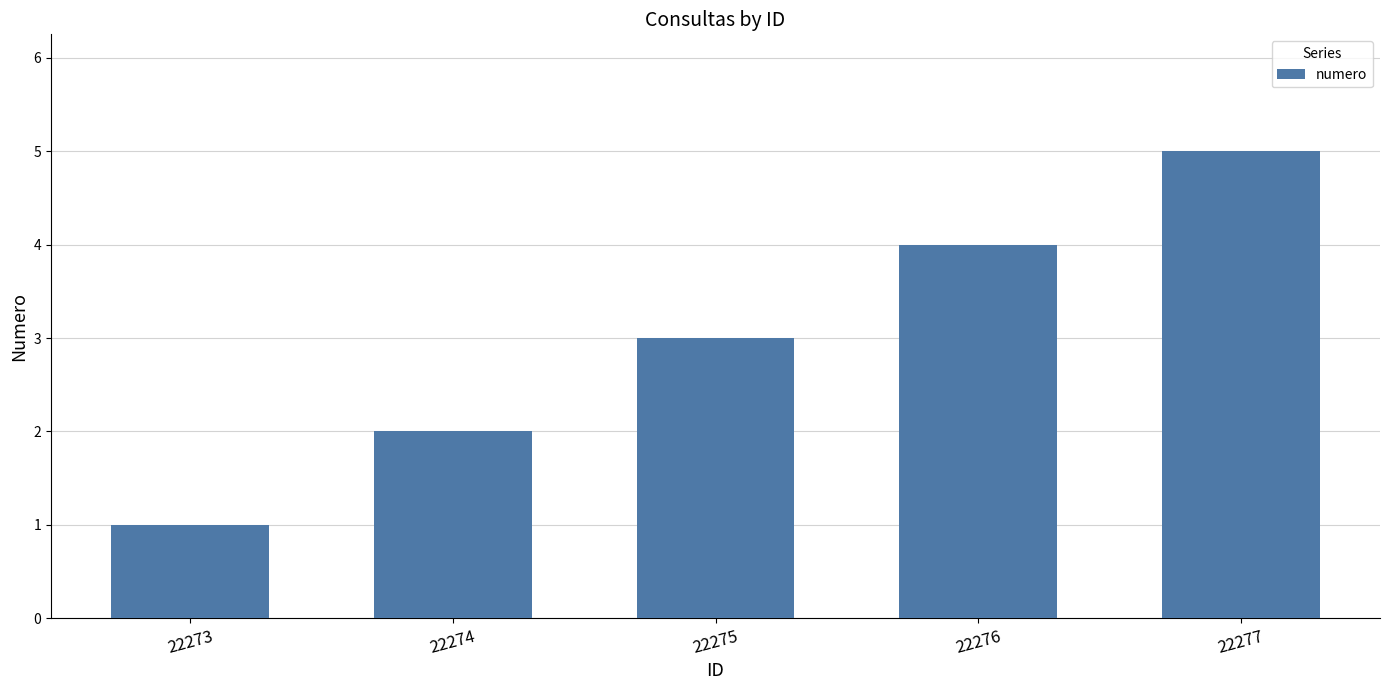

Rank the categories by value from lowest to highest.

22273, 22274, 22275, 22276, 22277